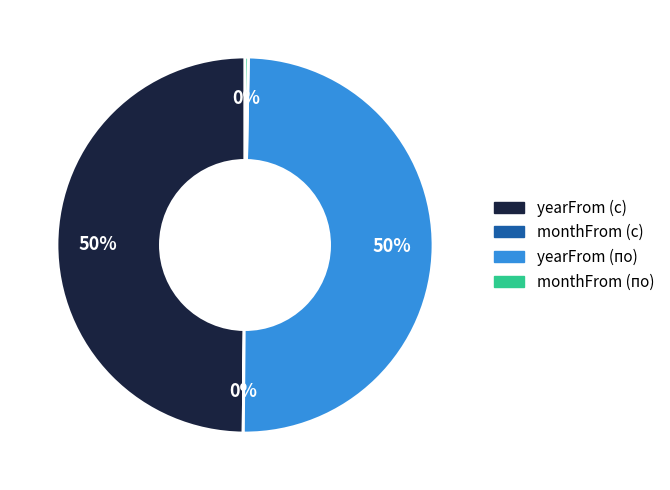

True or false: yearFrom (с) accounts for 50% of the total.

True